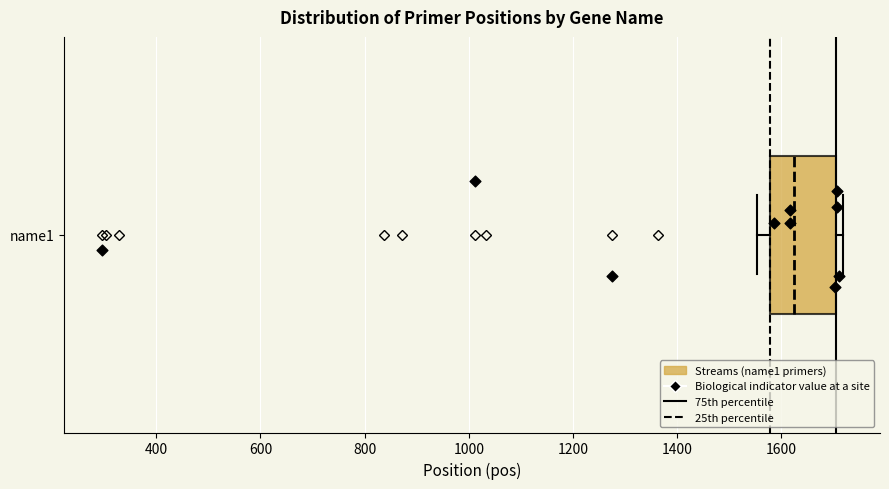

Where is the left edge of the box for name1 on the x-axis? The values are not printed on the chart, so give them approximately, as read against the axis.

1580